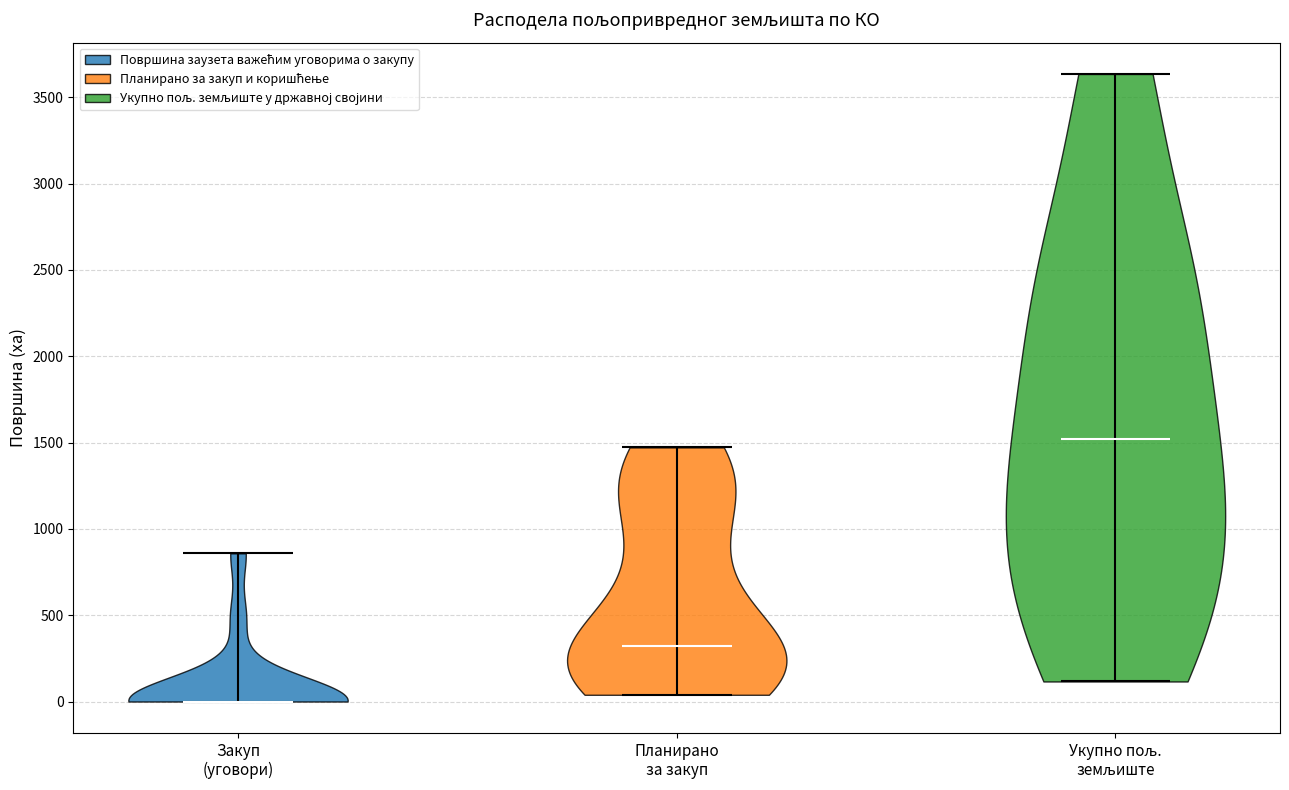

Reading left to right, read every violin against the y-axis: where its median line is, and the lowest and highest points it reaches. The values are not printed on the chart, so give them approximately, as read against the axis.

Закуп (уговори): median line 0, lowest point 0, highest point 850
Планирано за закуп: median line 300, lowest point 50, highest point 1450
Укупно пољ. земљиште: median line 1500, lowest point 100, highest point 3650